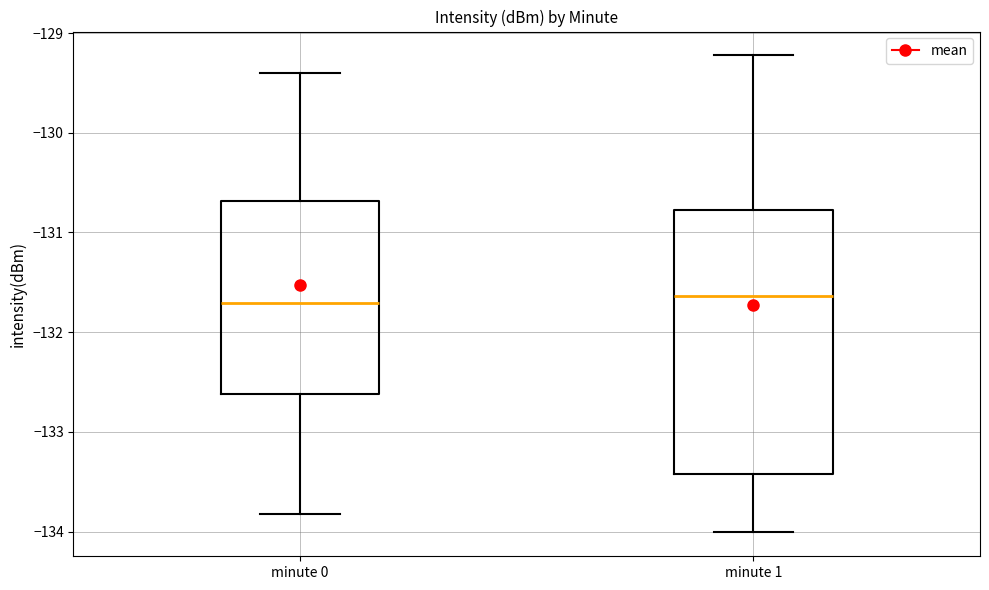

Which box is the tallest, from its lower edge to its upper edge?

minute 1